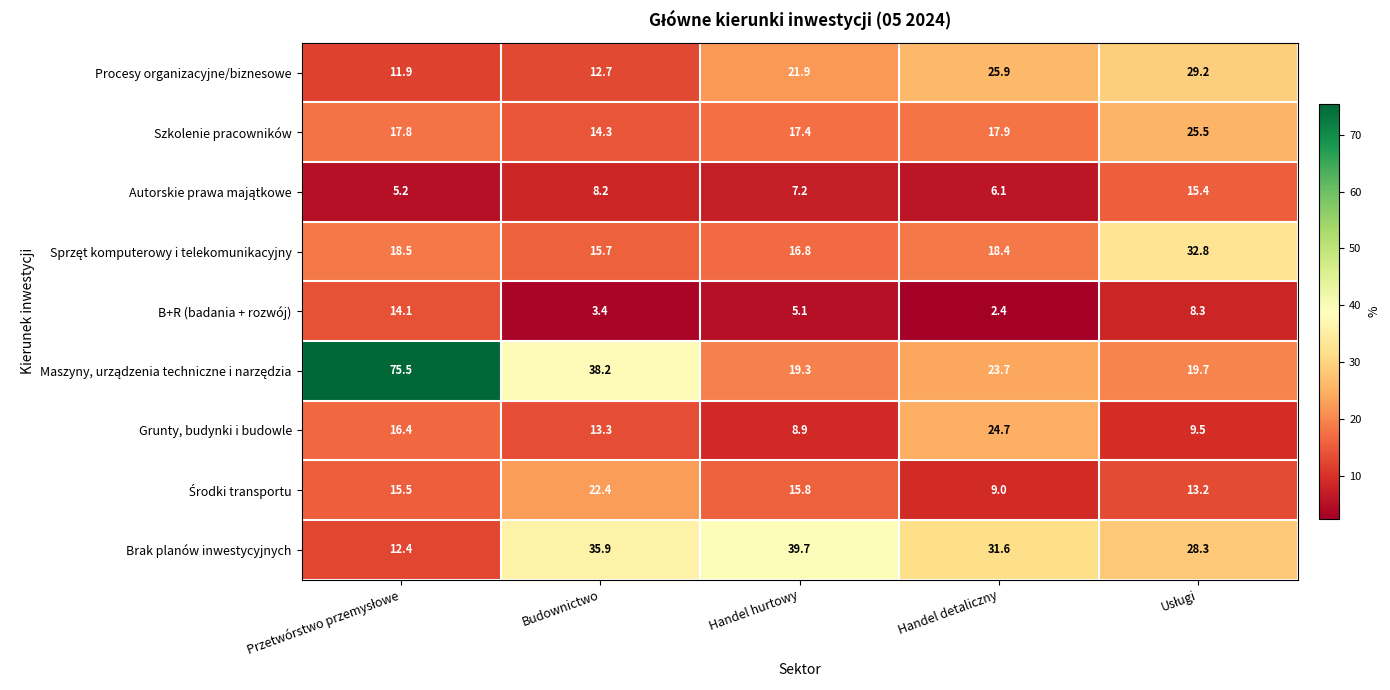

What is the minimum value shown in the chart?

2.4